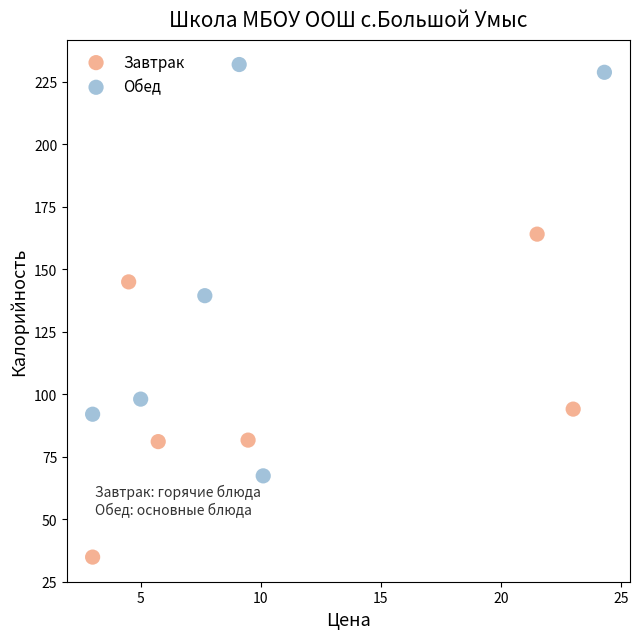

Which series contains the lowest Y value?

Завтрак